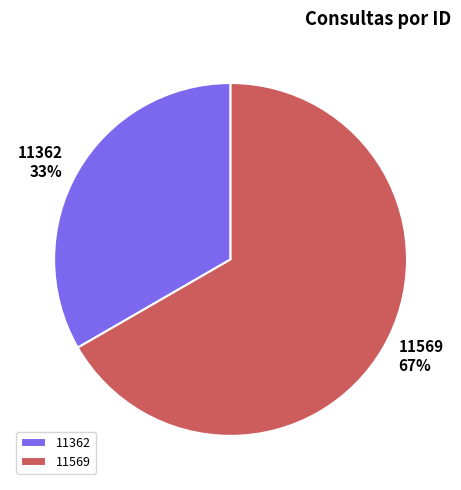

Does 11362 represent more than half of the total?

No